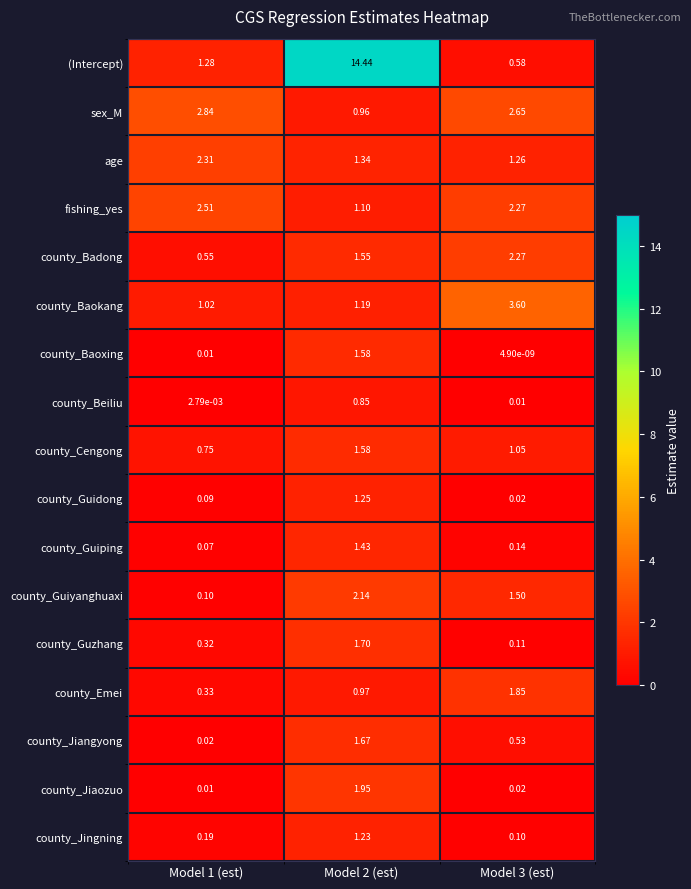

Which series has the widest spread of values?

(Intercept)